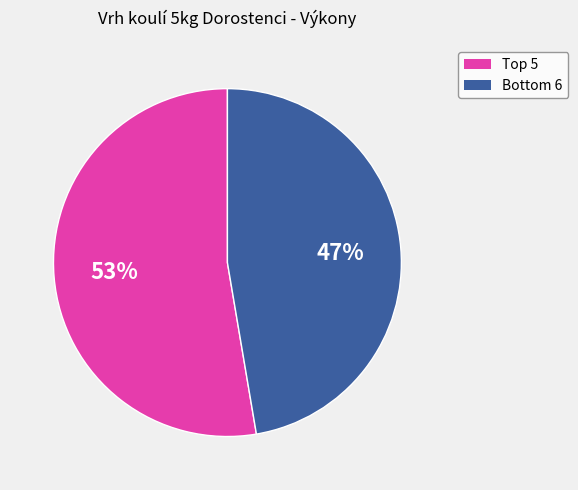

To the nearest percent, what is the average slice percentage?

50%